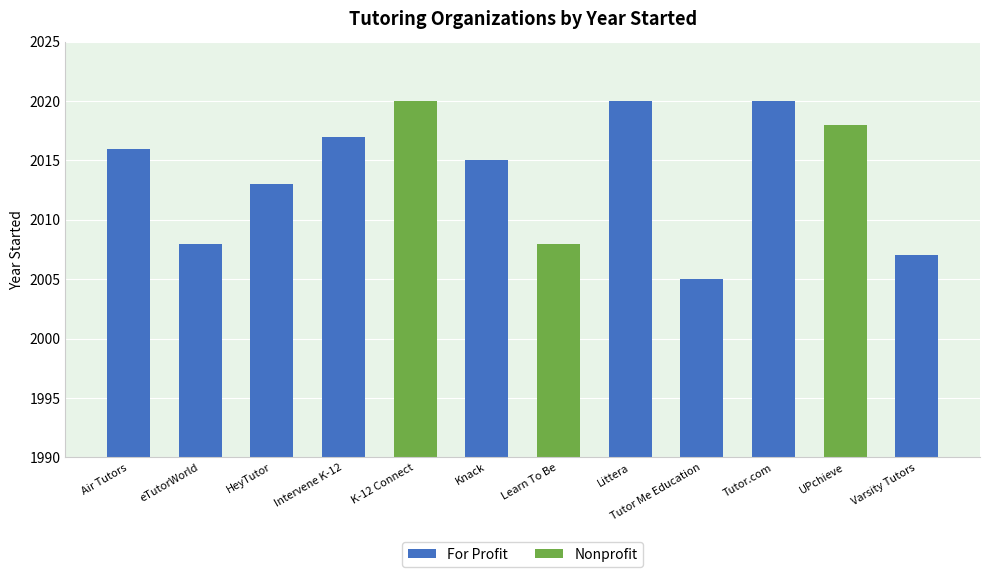

What is the maximum value shown in the chart?

2020